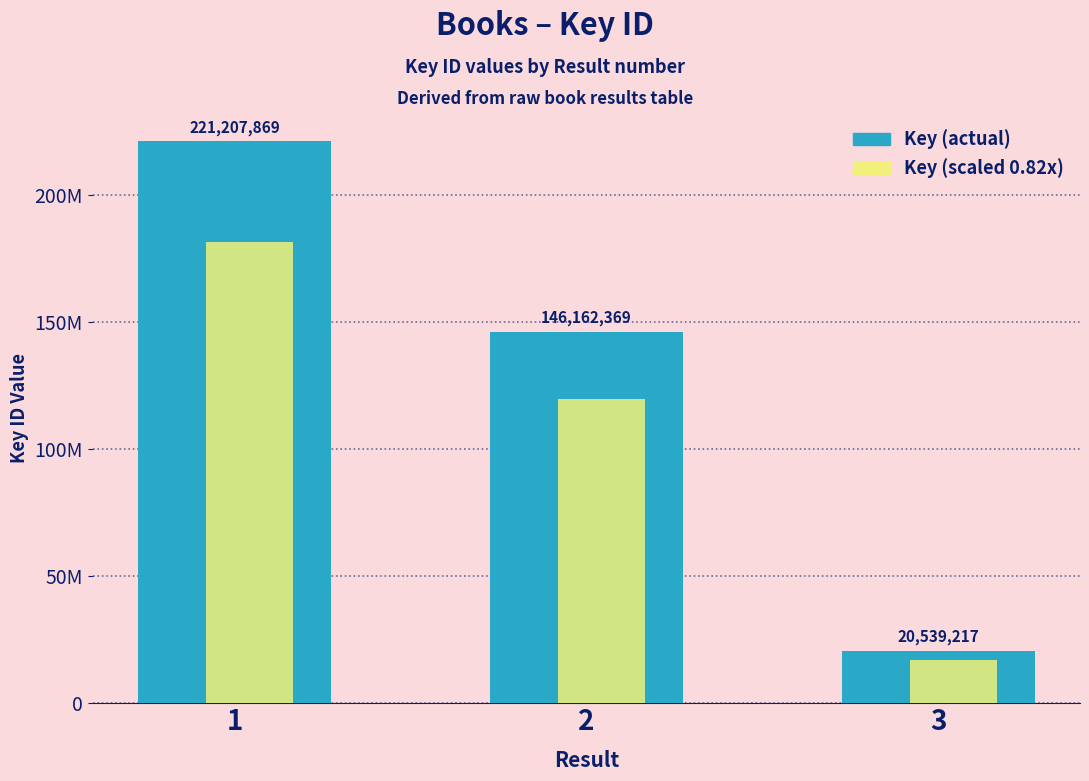

Does the chart contain stacked bars?

No